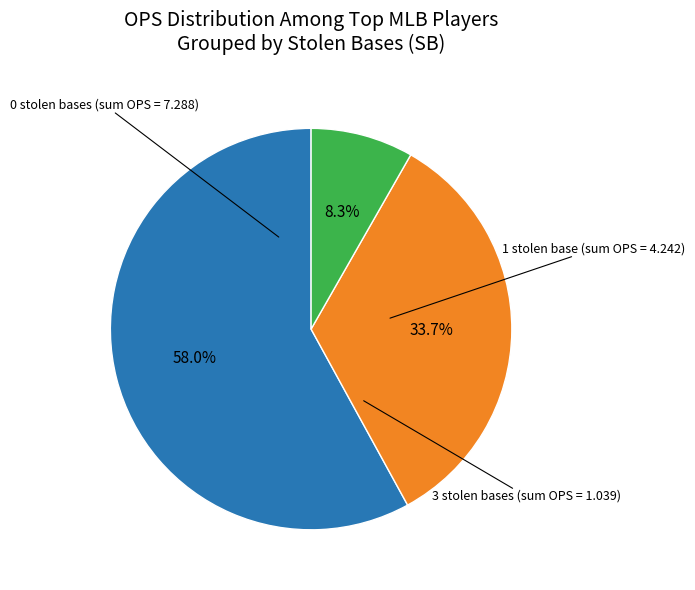

Is there any slice that represents more than half of the pie?

Yes